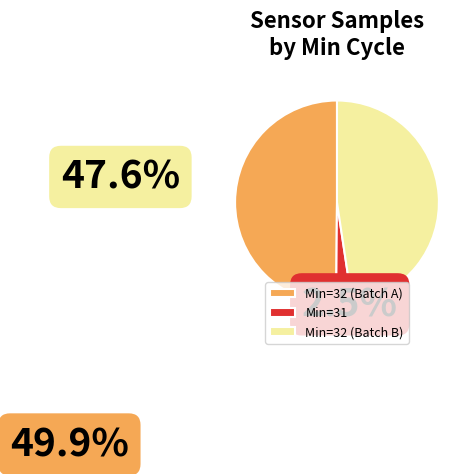

Count the number of slices in the pie.

3